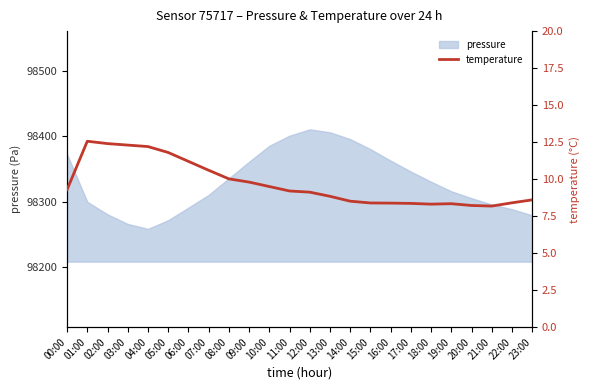

What is the maximum value for pressure?

98410.3